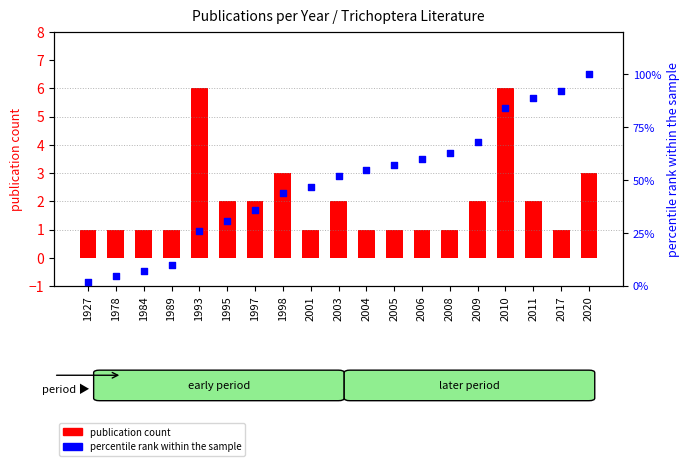

What is the total value across all series at 2020?

103